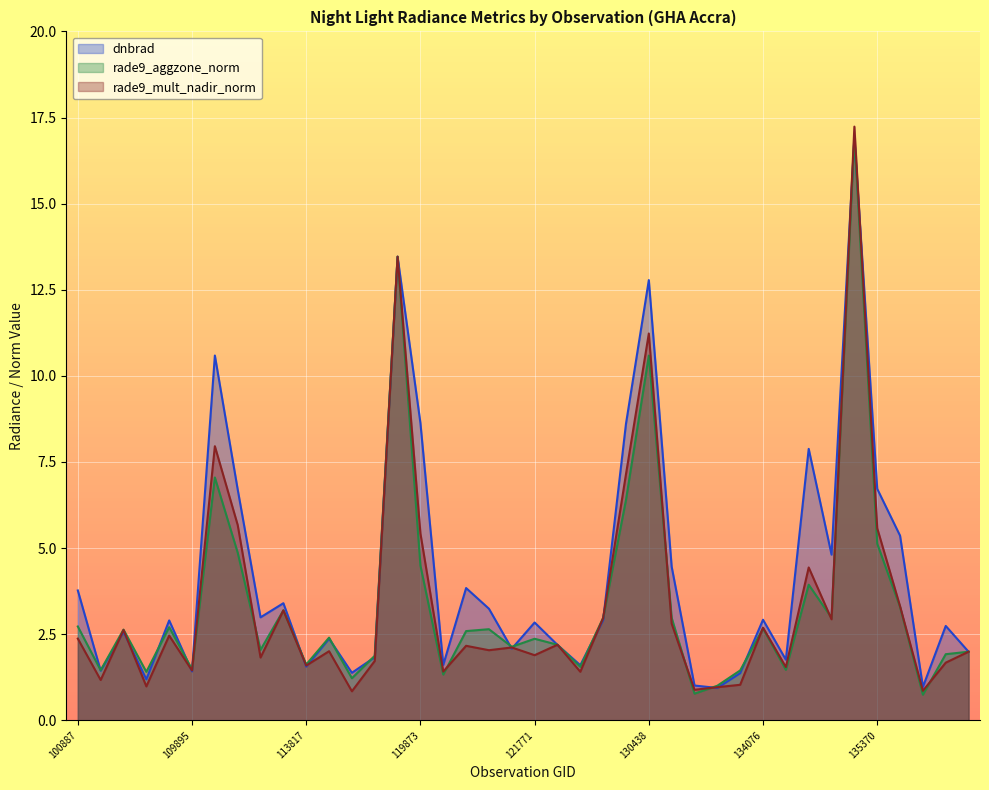

What is the label of the 2nd point from the right?

137852